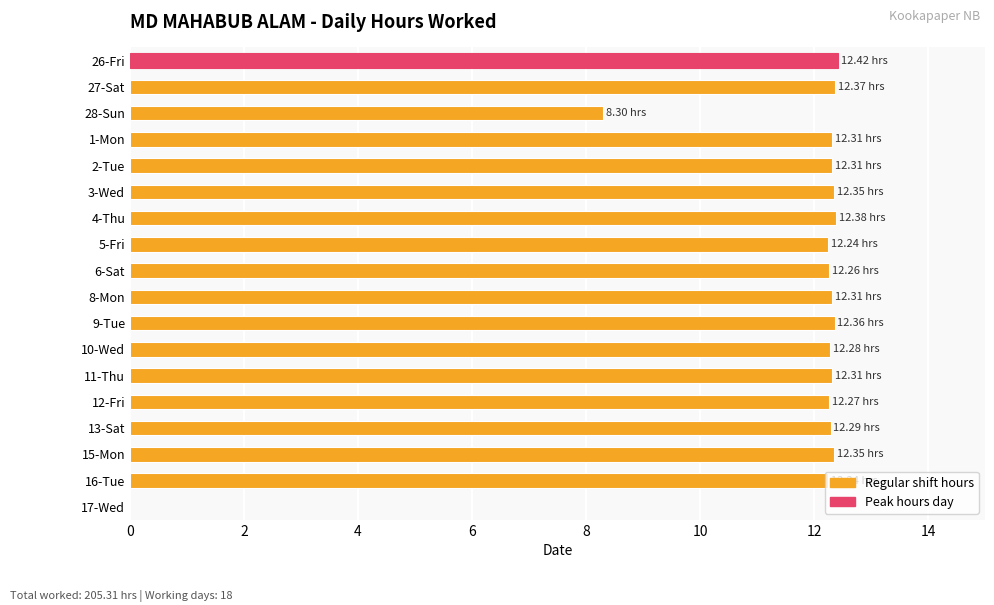

What is the change in value from 28-Sun to 6-Sat?

+4.0